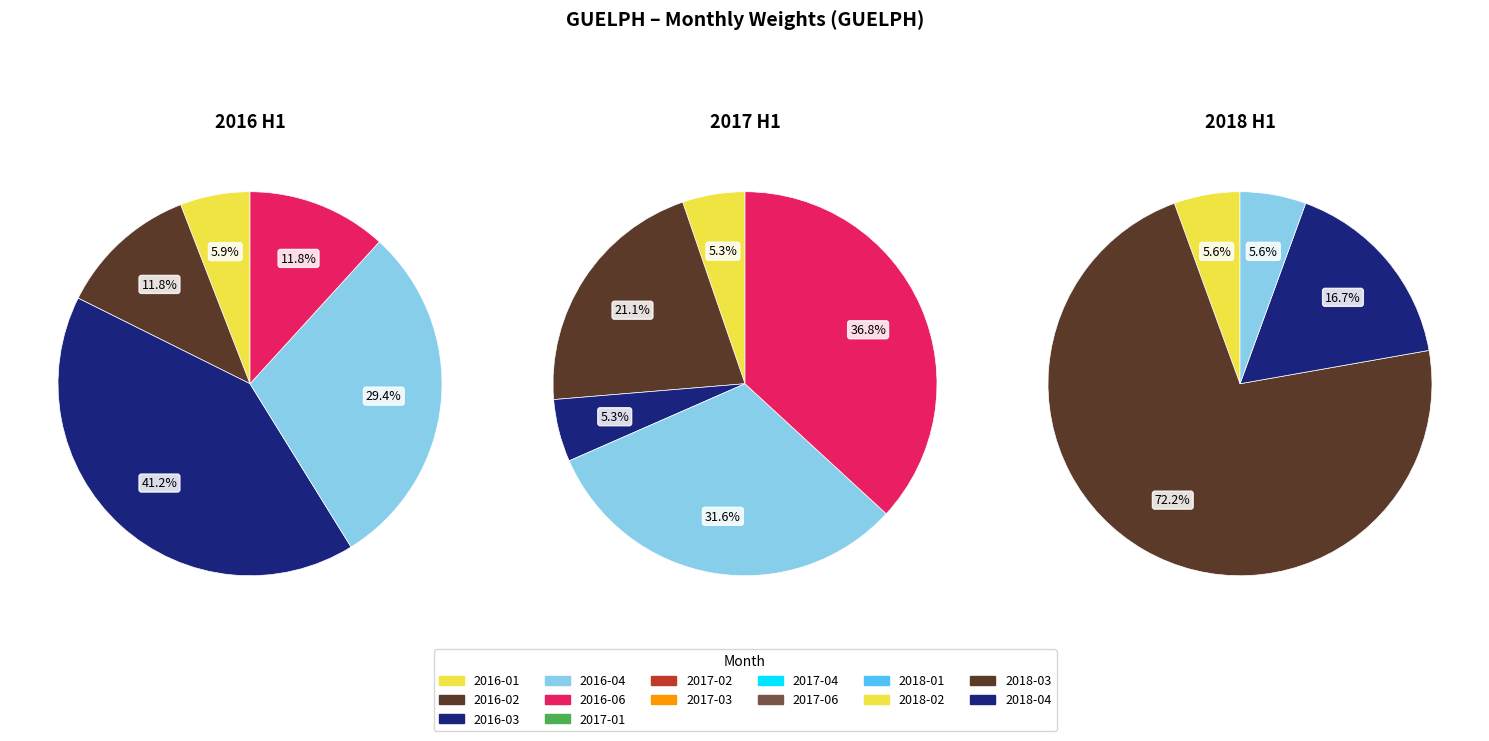

The 2016-01 slice represents 1% of the pie. True or false?

False